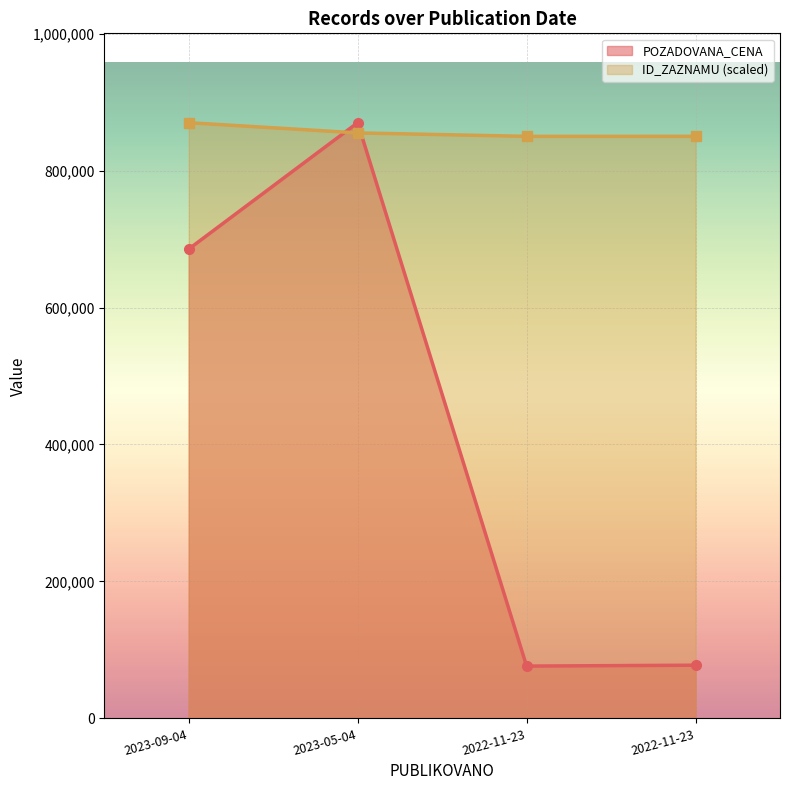

What is the difference between the maximum and second lowest values in the POZADOVANA_CENA series?

792186.0